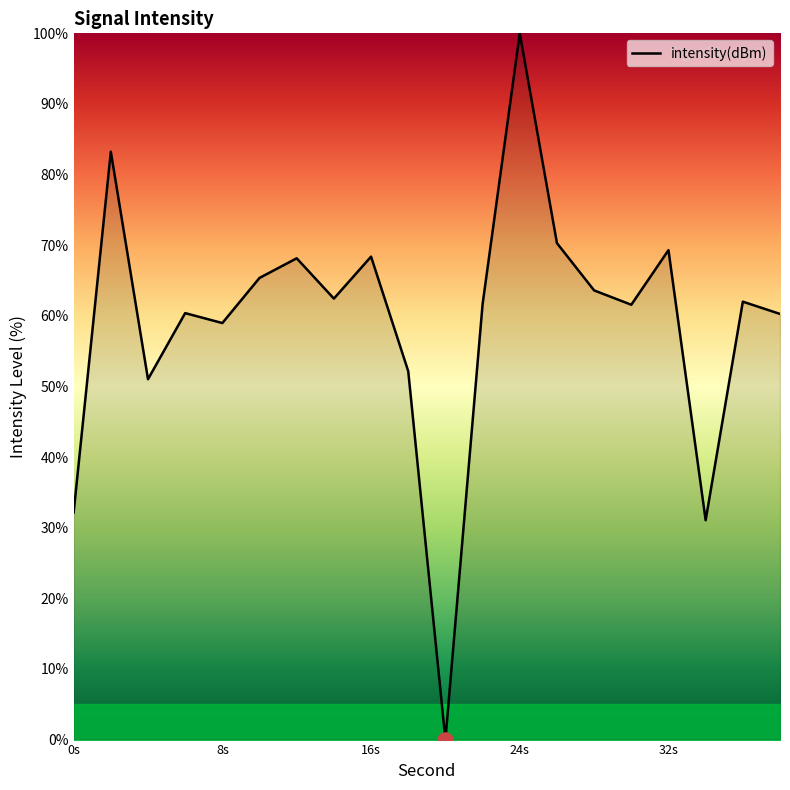

What is the difference between the maximum and minimum values?

100.0